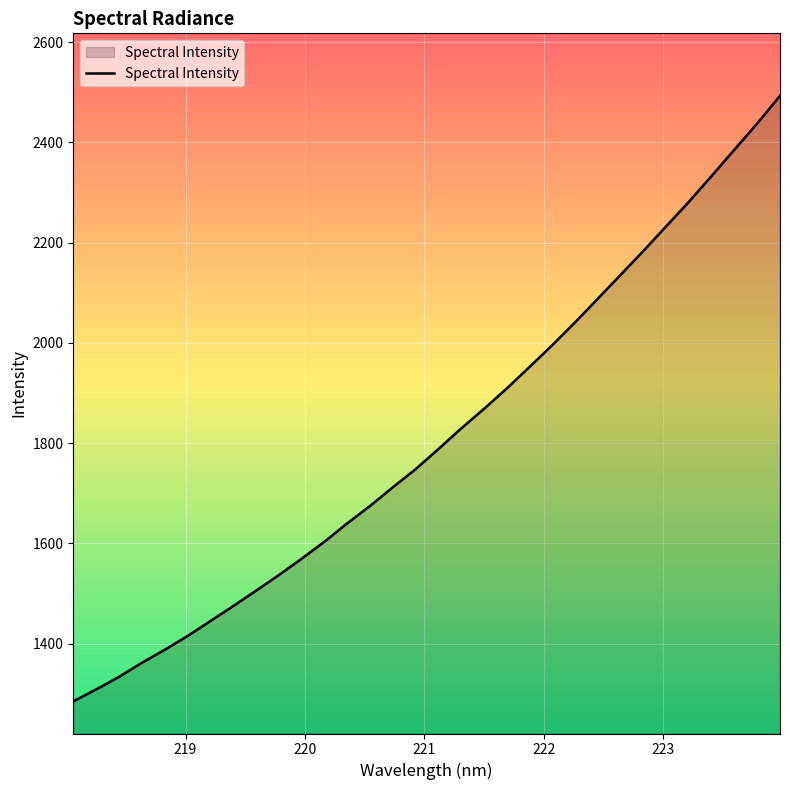

What is the sum of all values?

57948.6